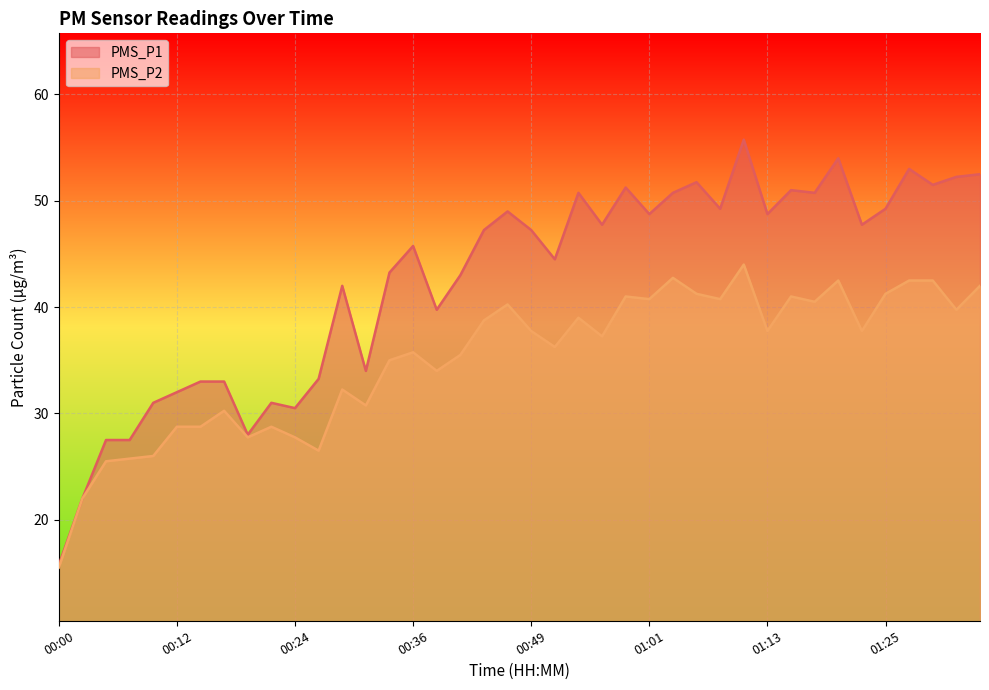

At which category is the sum across all series the highest?

01:10